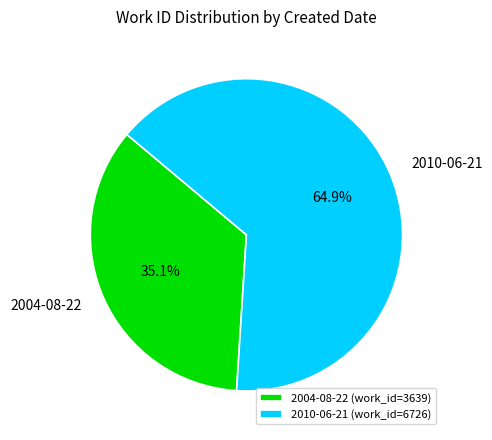

What percentage is NOT represented by 2004-08-22?

64.9%